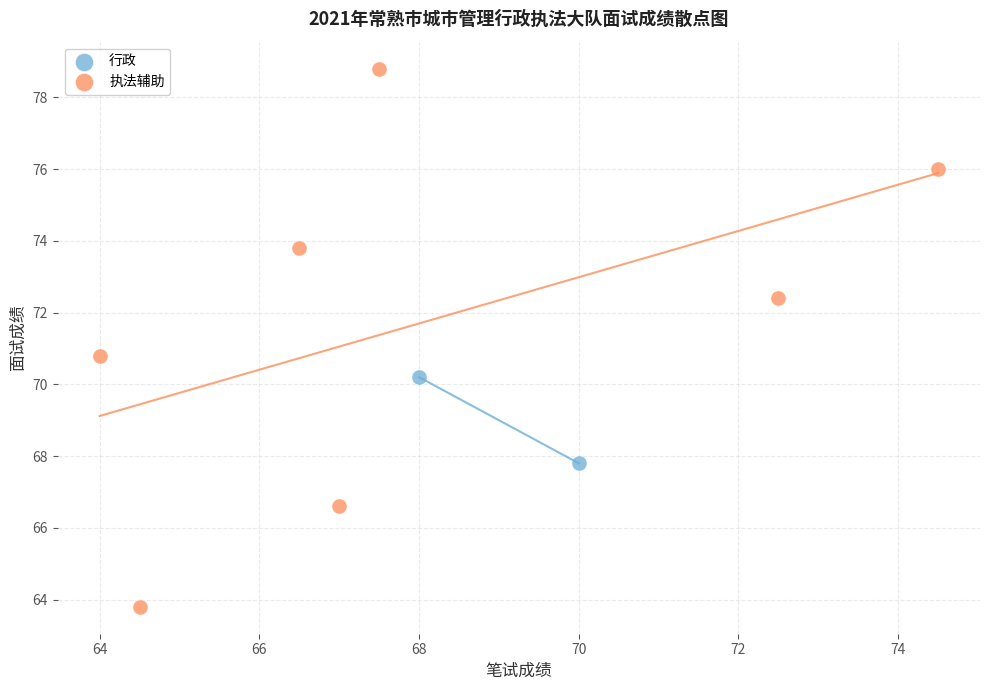

What are all the series names shown in the legend?

行政, 执法辅助